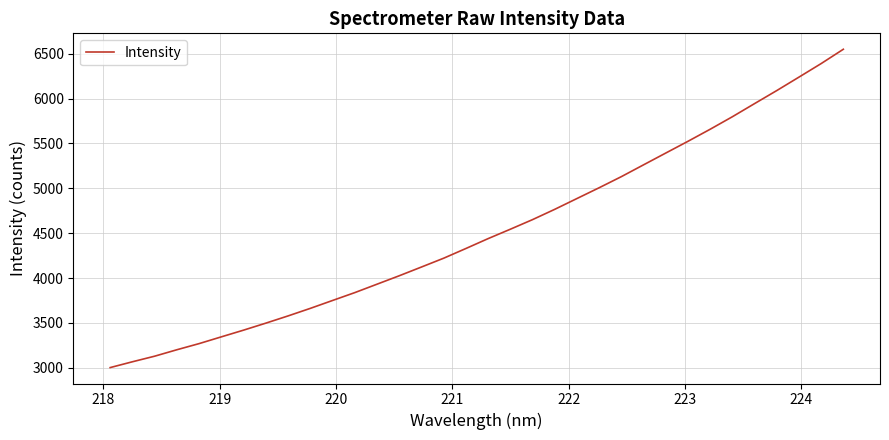

What is the maximum value shown in the chart?

6549.8